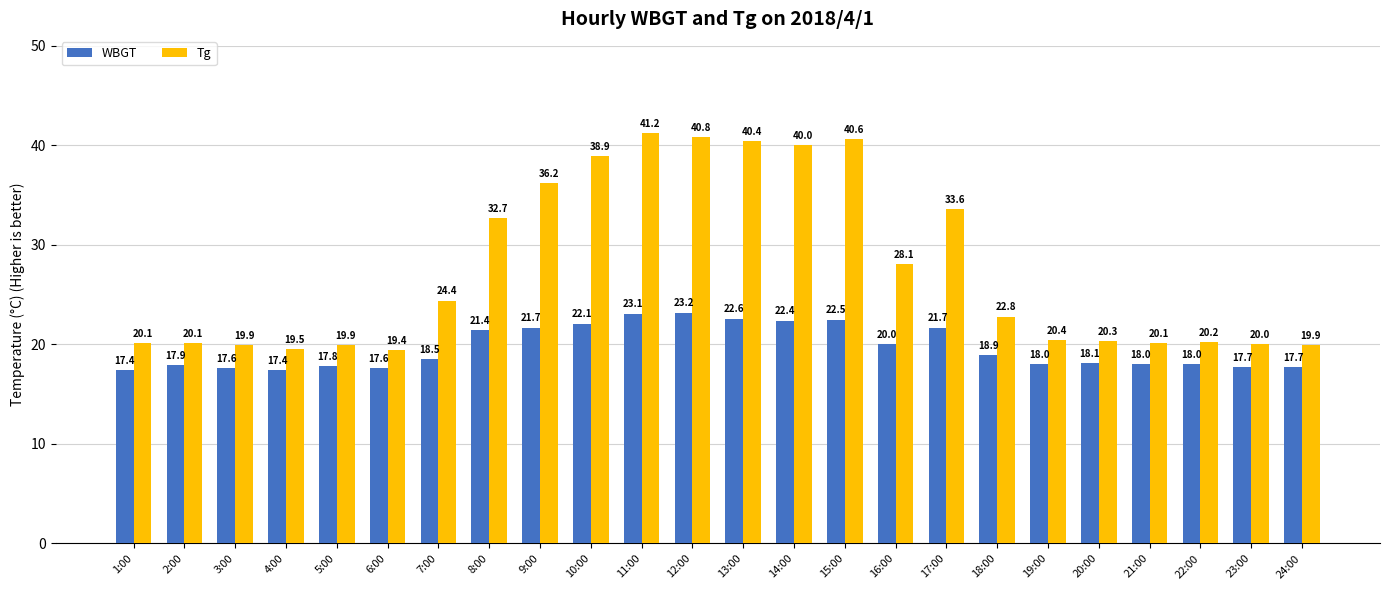

At 12:00, list the series in order from largest to smallest.

Tg, WBGT